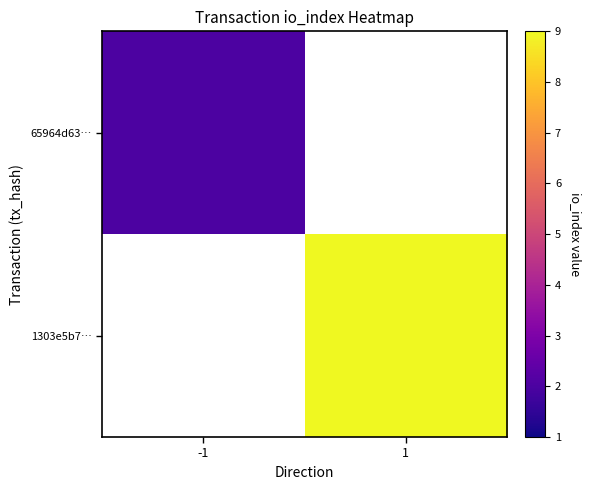

The value of 65964d63… at -1 is 2.0. True or false?

True